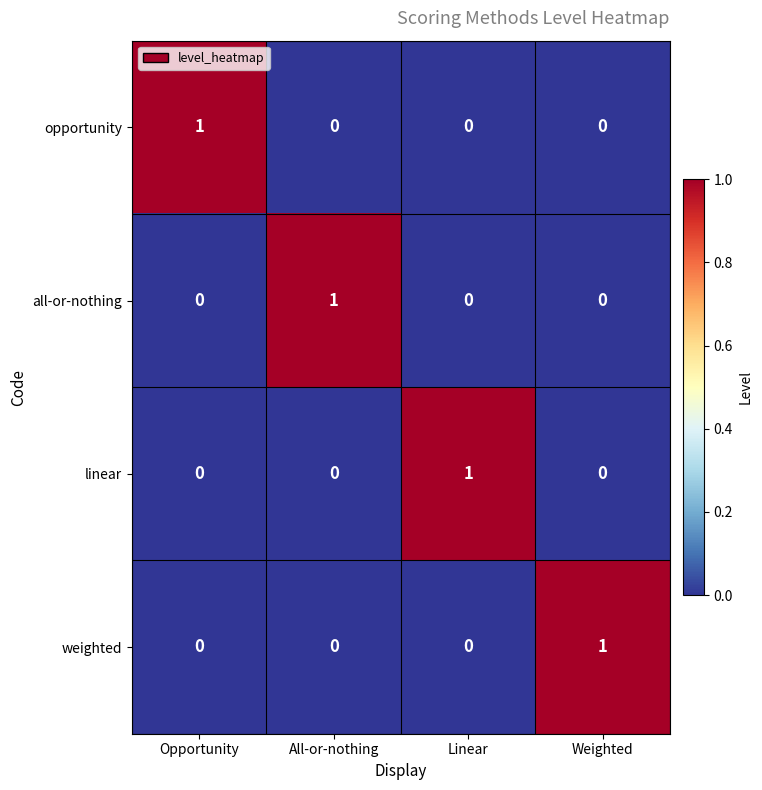

At how many categories does at least one series exceed 0?

4